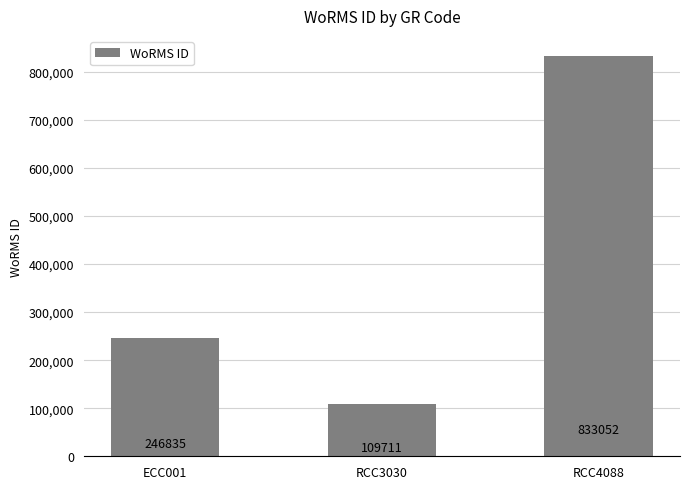

True or false: the data shows 384044 at ECC001.

False